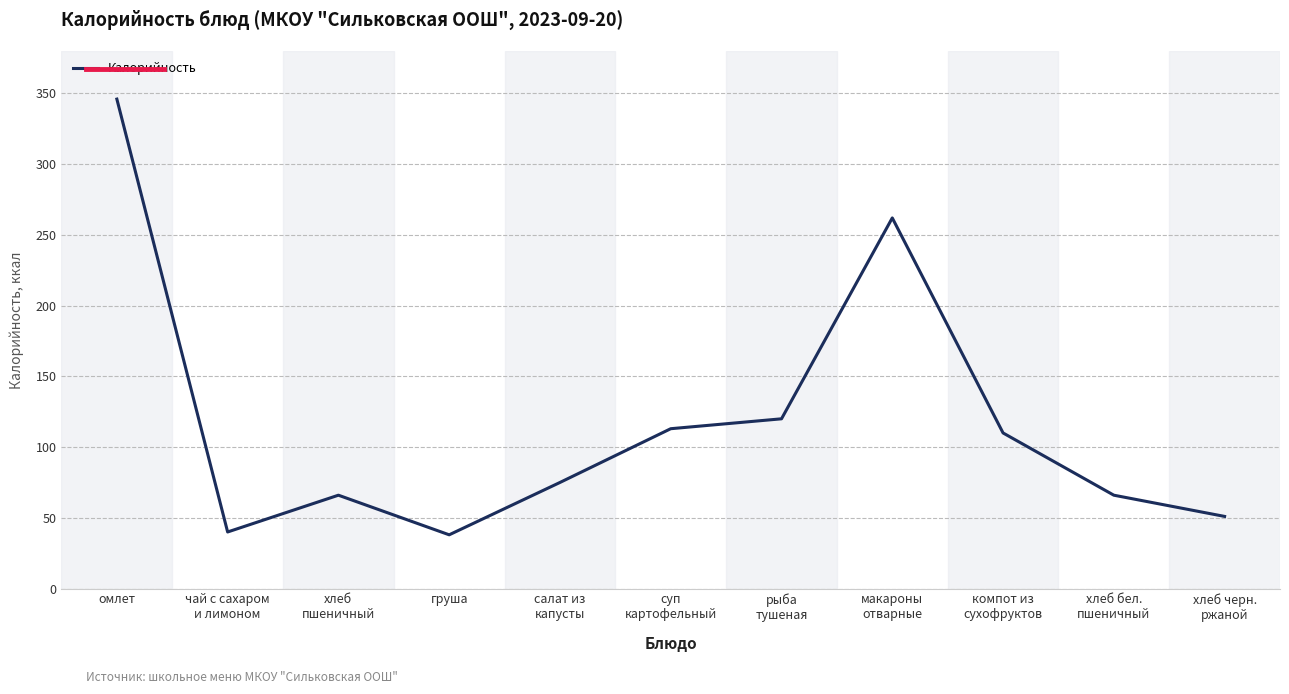

What is the change in value from хлеб
пшеничный to салат из
капусты?

+9